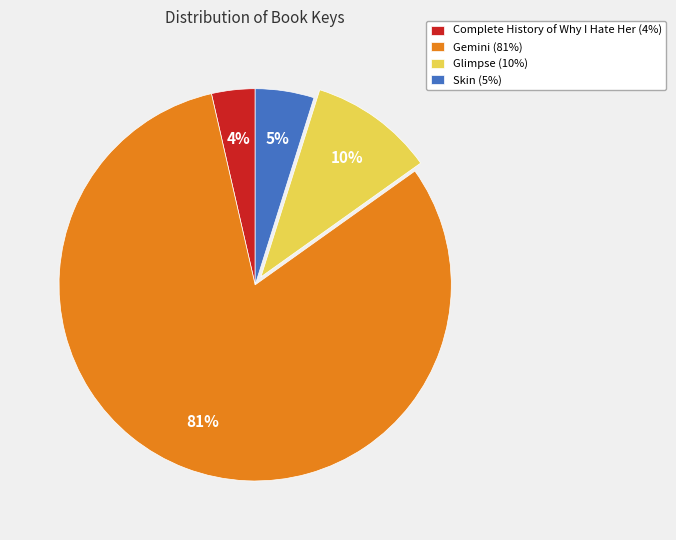

True or false: Gemini accounts for 81% of the total.

True